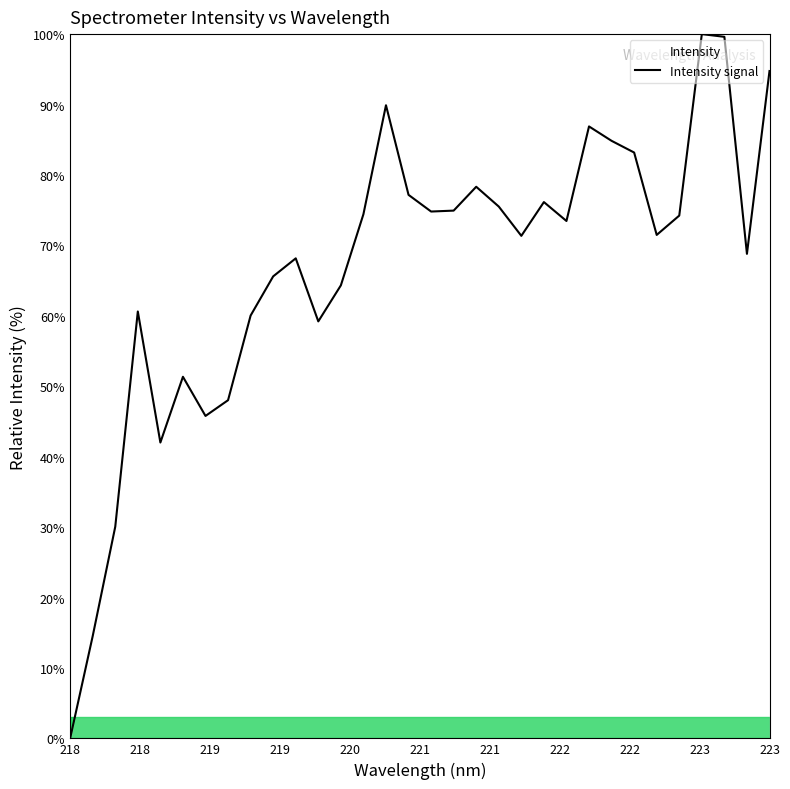

What is the maximum value shown in the chart?

100.0